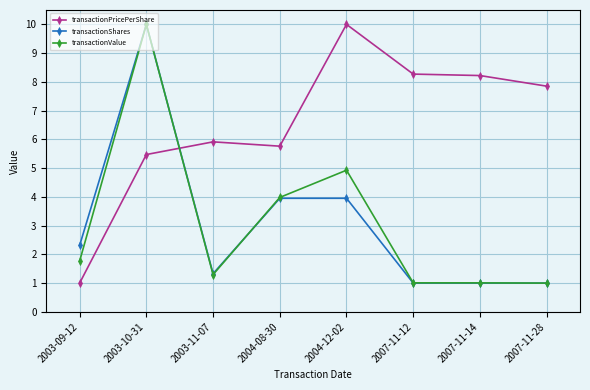

What is the spread (max minus min) of values at 2003-10-31?

4.5